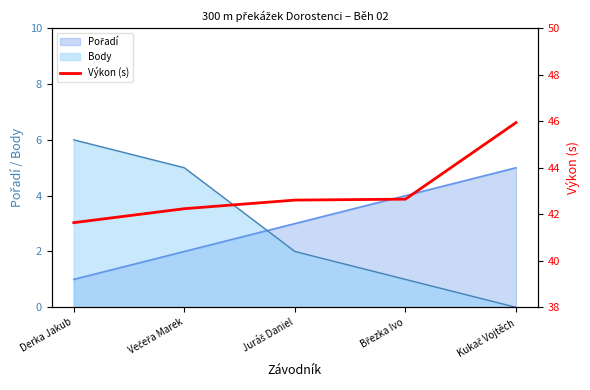

Reading left to right, extract all data points from this chart.

41.6	42.2	42.6	42.6	45.9